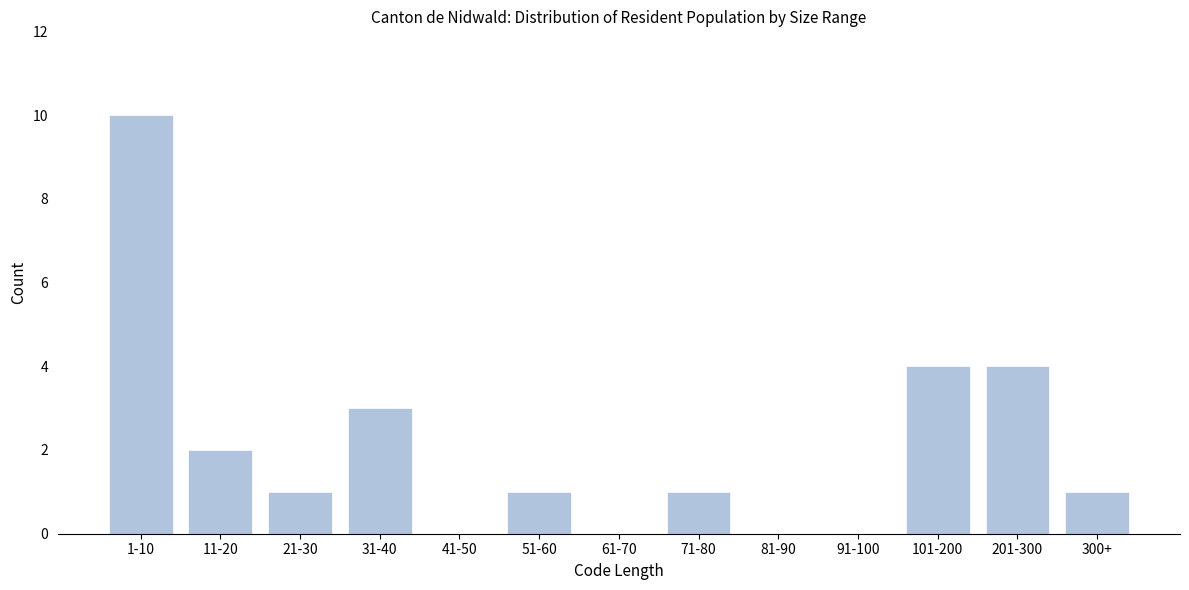

Reading left to right, transcribe all the data shown in this chart.

1-10=10	11-20=2	21-30=1	31-40=3	41-50=0	51-60=1	61-70=0	71-80=1	81-90=0	91-100=0	101-200=4	201-300=4	300+=1